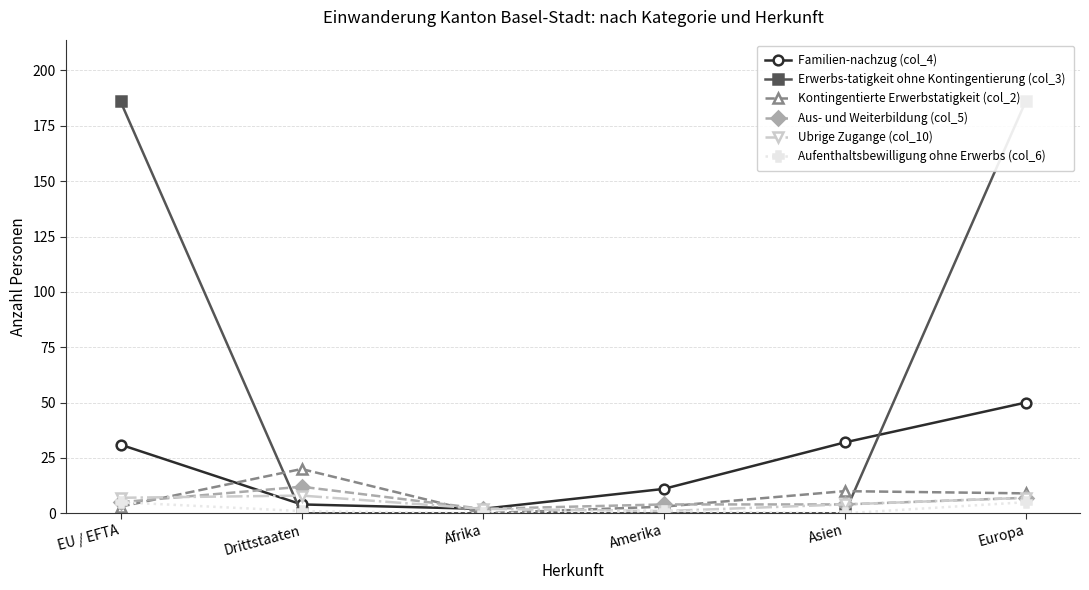

What is the difference between the Erwerbs-tatigkeit ohne Kontingentierung (col_3) values at Asien and EU / EFTA?

186